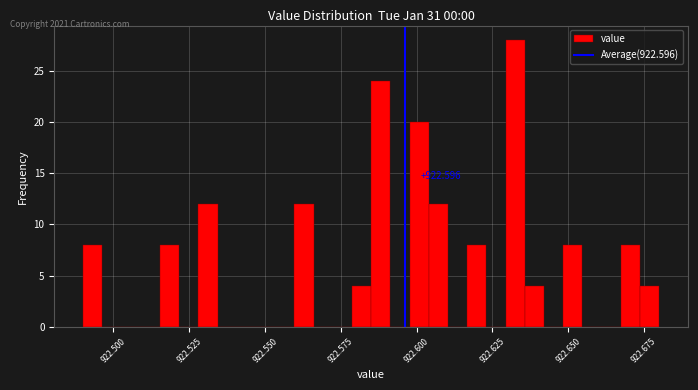

Around what value on the x-axis is the tallest bar? Give the approximate position of its centre, as read against the axis.

922.635